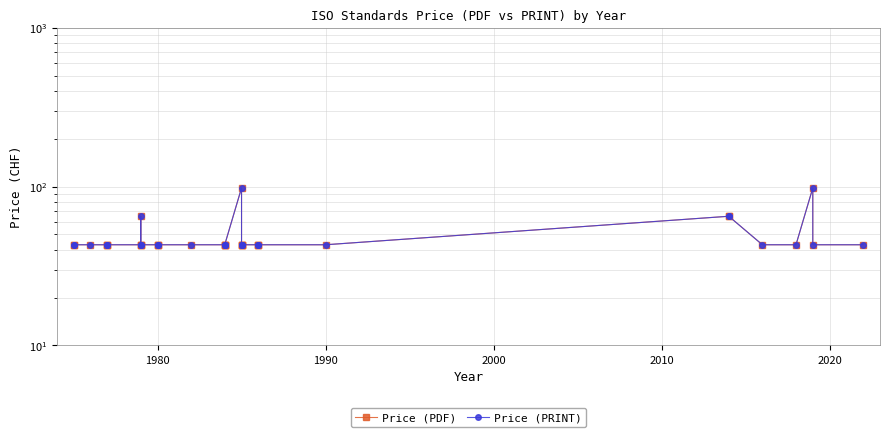

Reading right to left, extract all data points from this chart.

Price (PDF): 43	43	98	43	43	65	65	43	43	43	43	43	43	43	43	98	43	43	43	43	43	43	43	43	43	65	43	43	43	43	43	43	43	43
Price (PRINT): 43	43	98	43	43	65	65	43	43	43	43	43	43	43	43	98	43	43	43	43	43	43	43	43	43	65	43	43	43	43	43	43	43	43